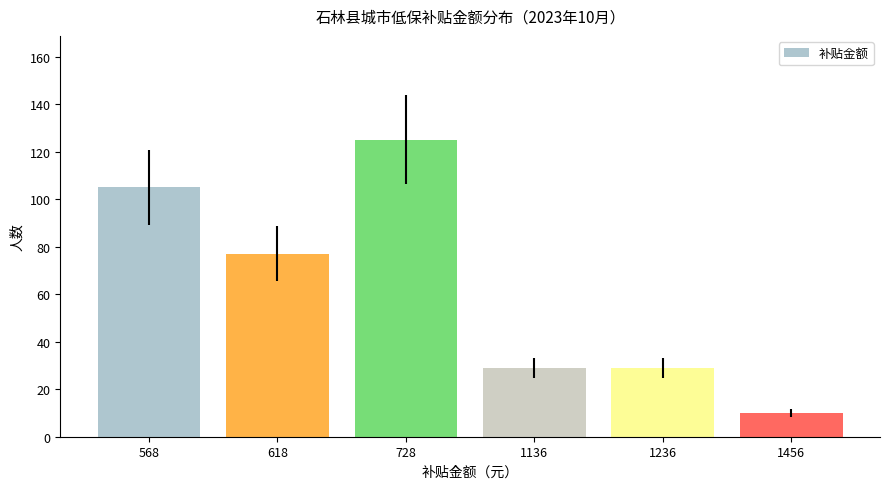

True or false: the data shows 13 at 1136.

False